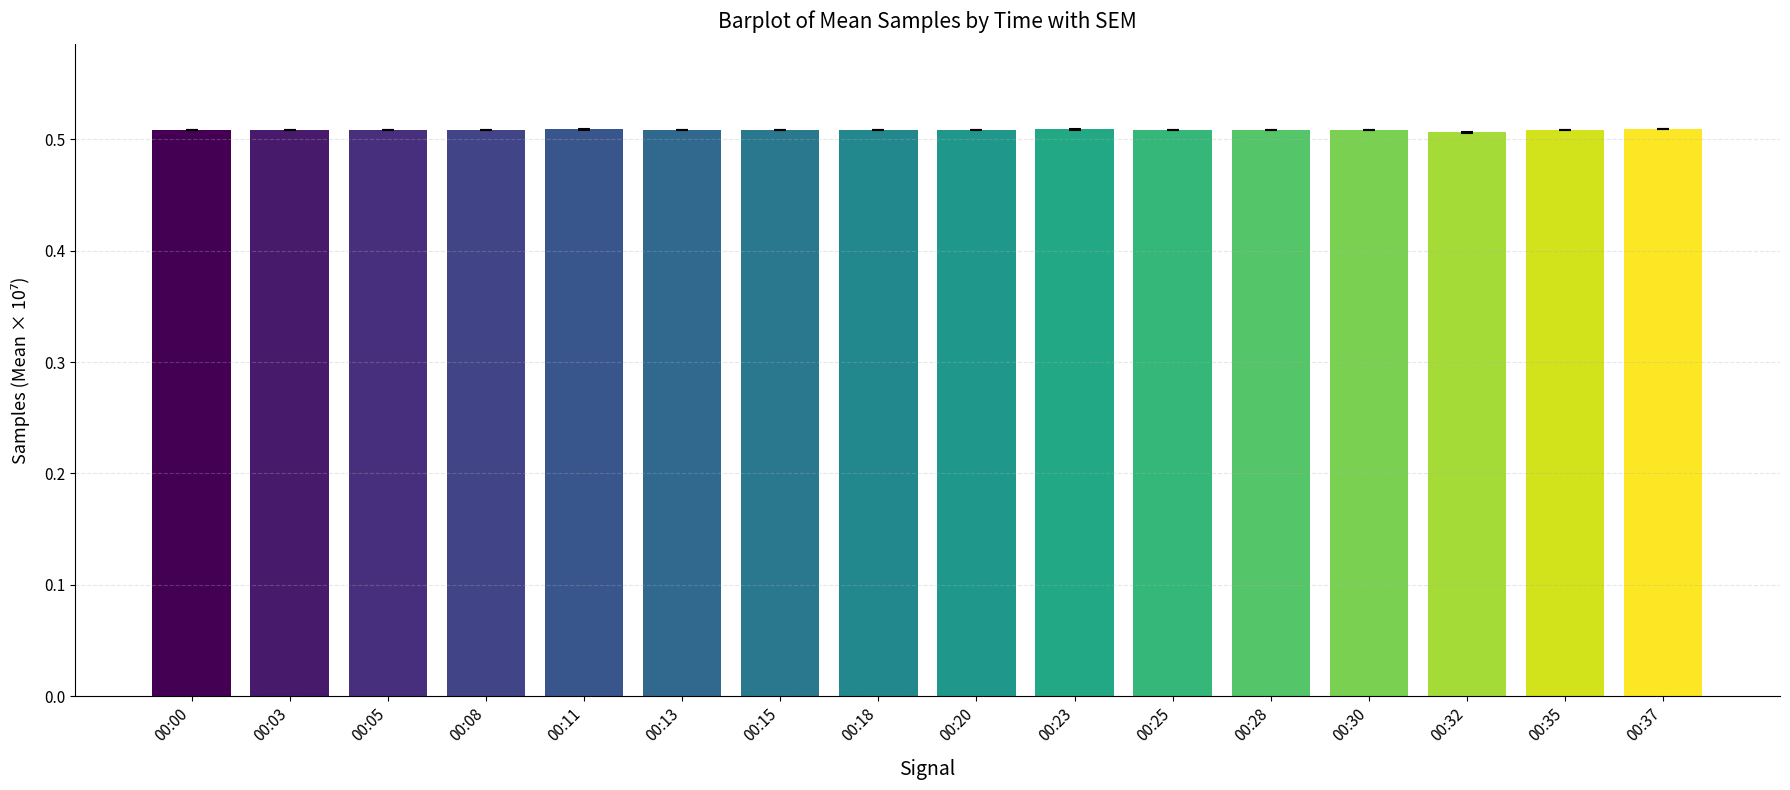

What is the sum of all values?

8.1